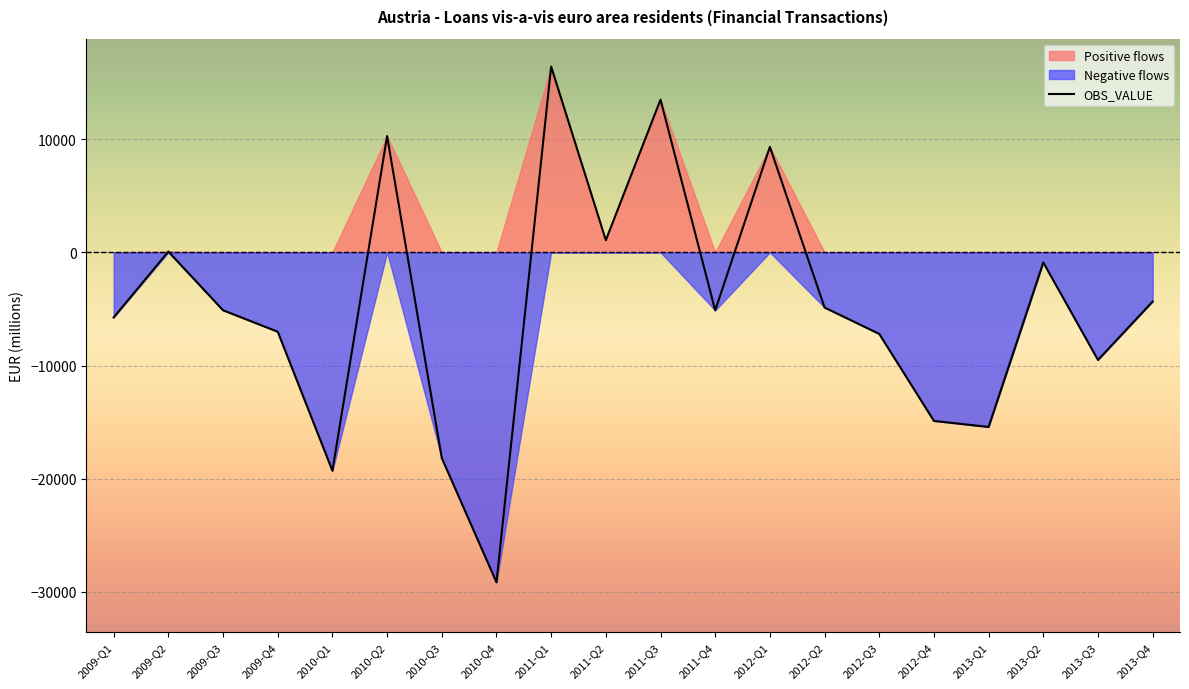

At which label is the value closest to -6373?

2009-Q1